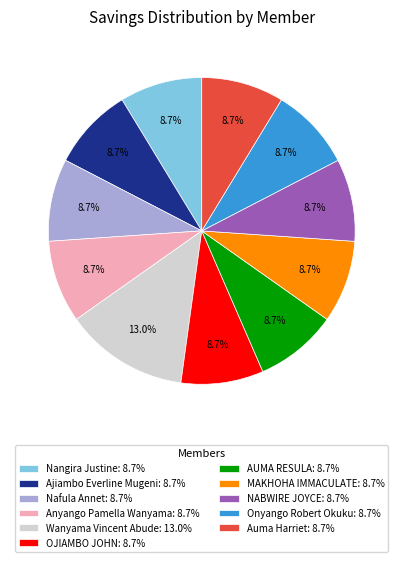

What is the total percentage of MAKHOHA IMMACULATE and Anyango Pamella Wanyama?

17.4%